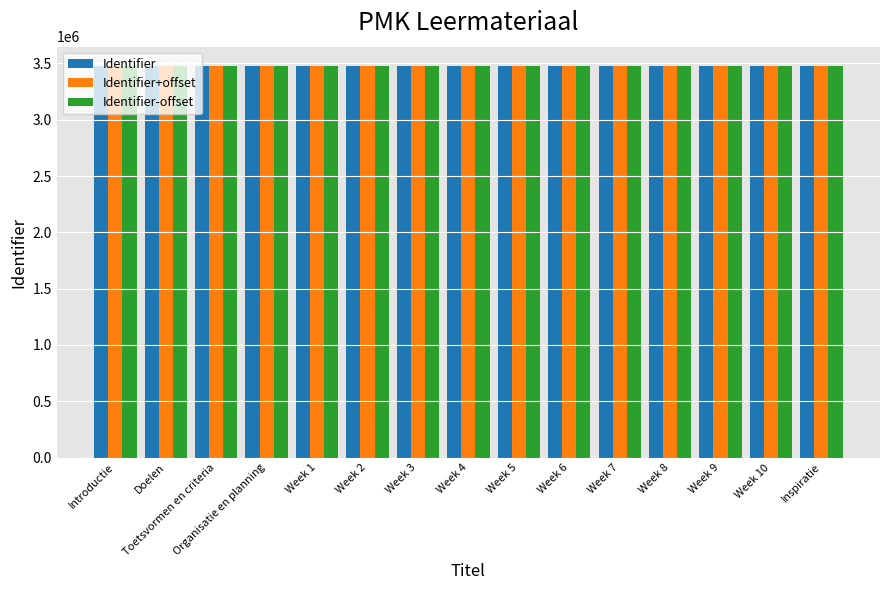

Is it true that Identifier+offset equals 3474998 at Organisatie en planning?

True